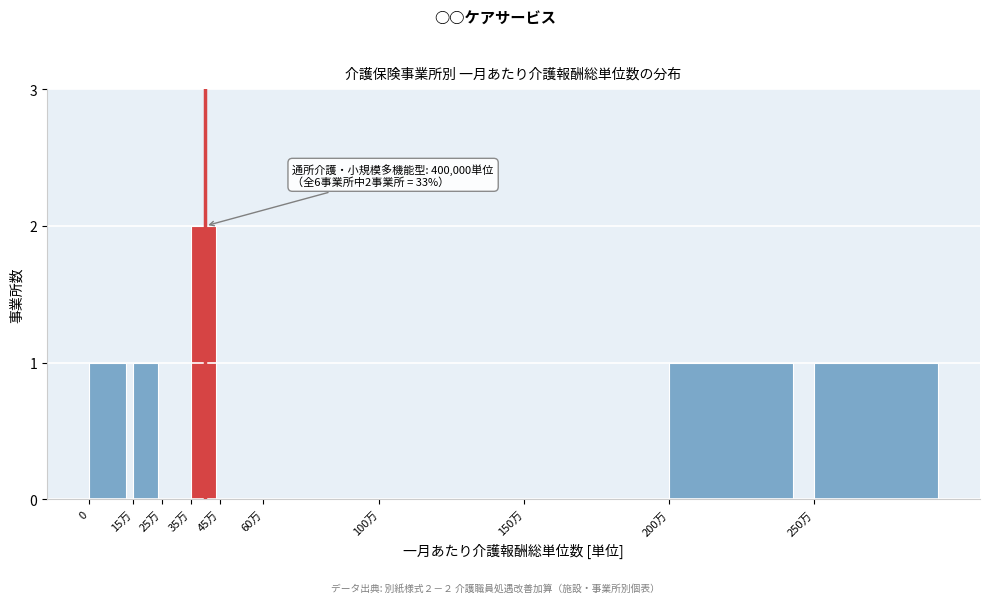

Reading left to right, list all the values displayed in this chart.

0=1	15万=1	25万=0	35万=2	45万=0	60万=0	100万=0	150万=0	200万=1	250万=1